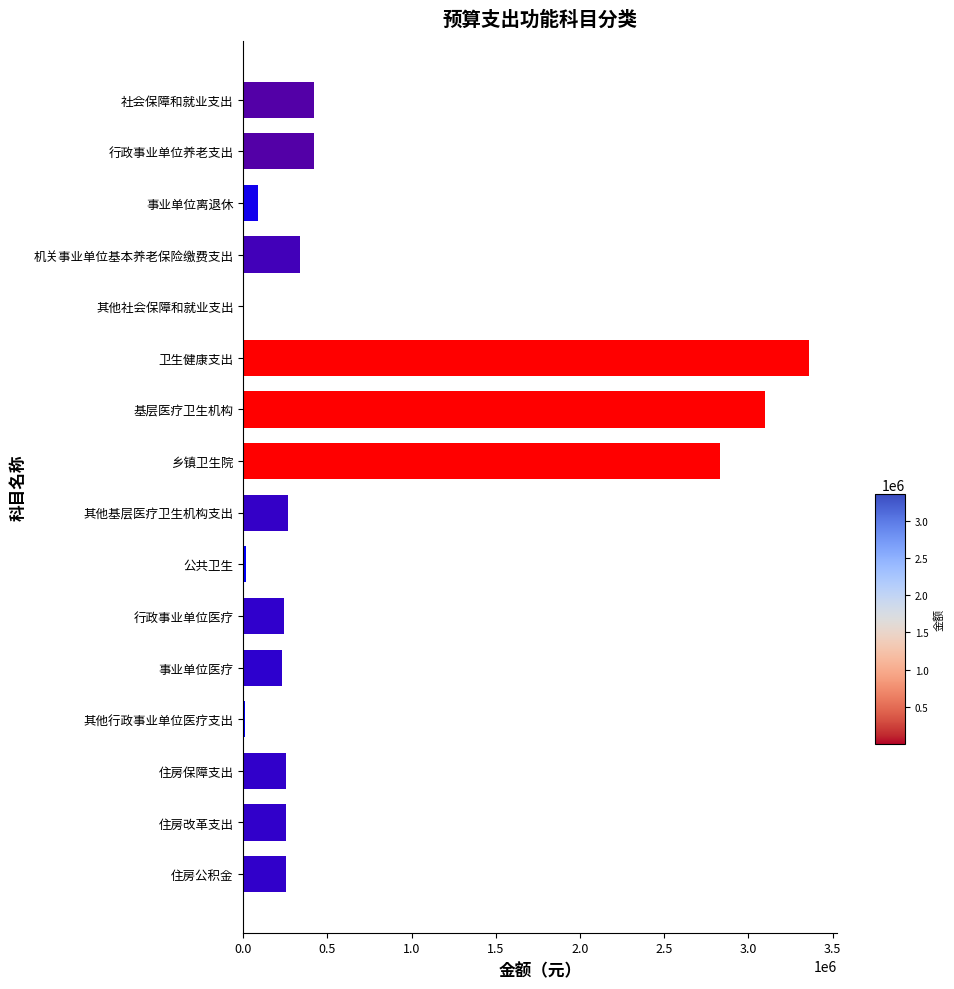

Between 事业单位离退休 and 机关事业单位基本养老保险缴费支出, which is larger?

机关事业单位基本养老保险缴费支出